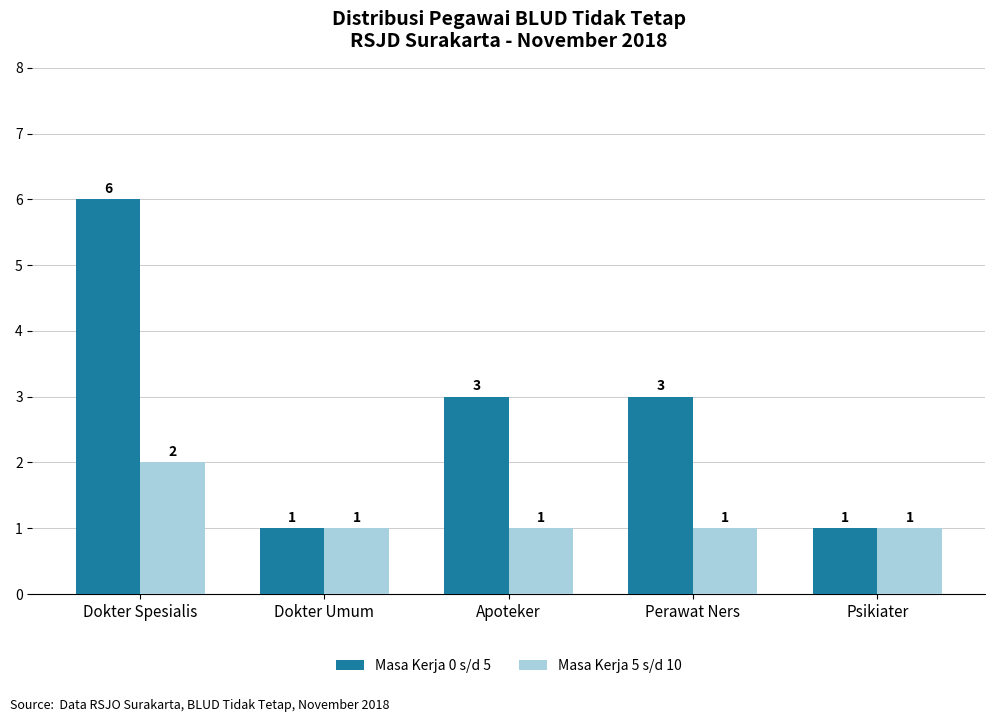

At which category is the sum across all series the highest?

Dokter Spesialis